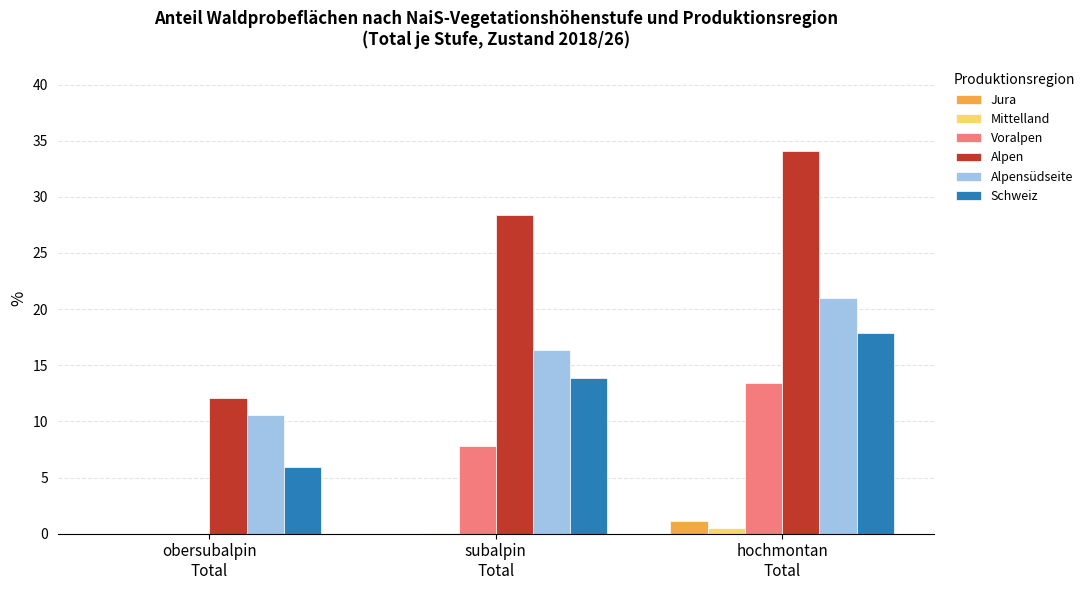

What is the sum of all Alpen values?

74.6